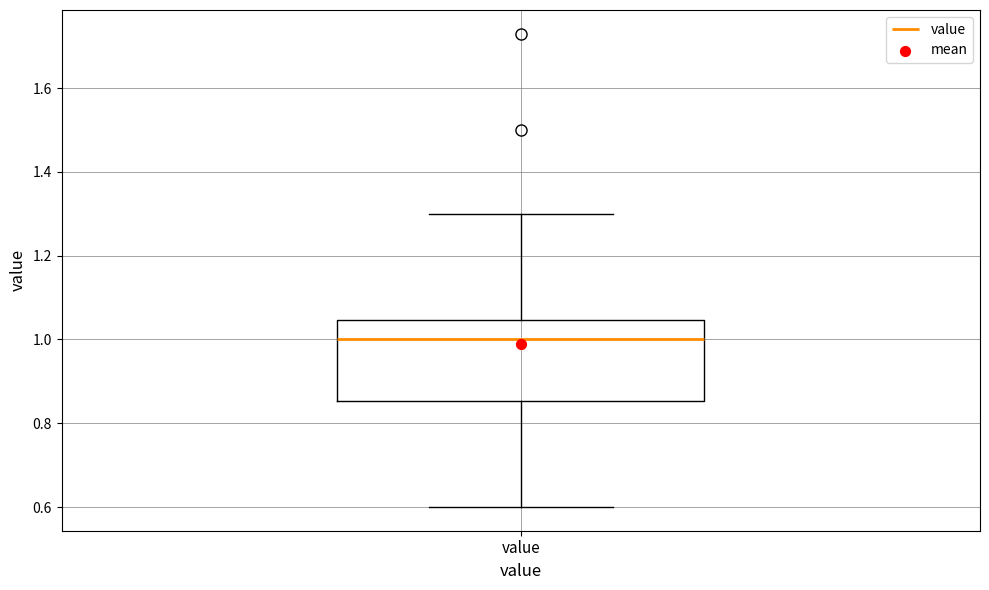

Read this box plot against the y-axis: the position of the median line, the range covered by the box, and the ends of both whiskers. The values are not printed on the chart, so give them approximately, as read against the axis.

median 1.00, box 0.86 to 1.04, whiskers 0.60 to 1.30